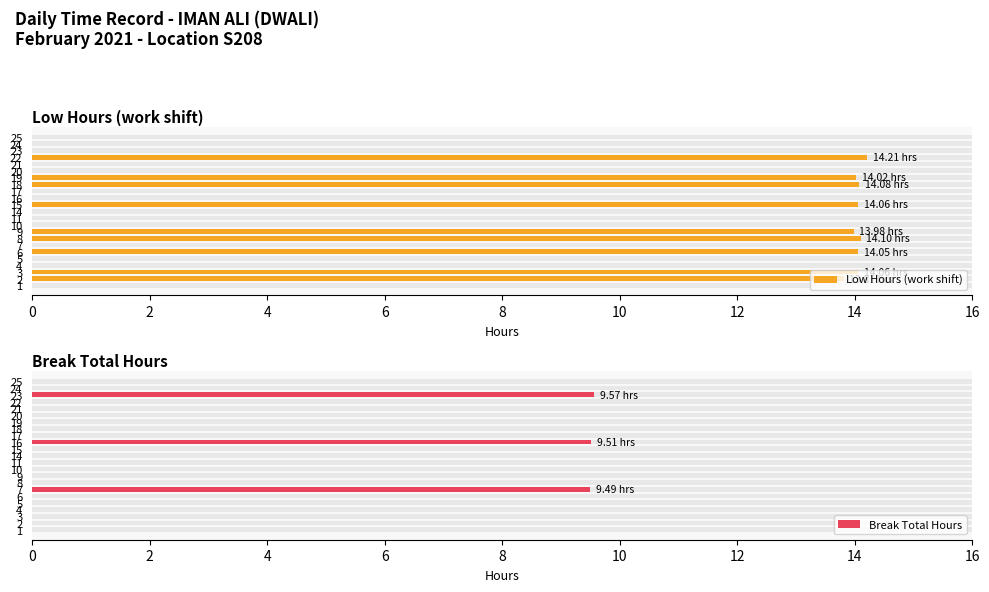

Are the bars horizontal?

Yes